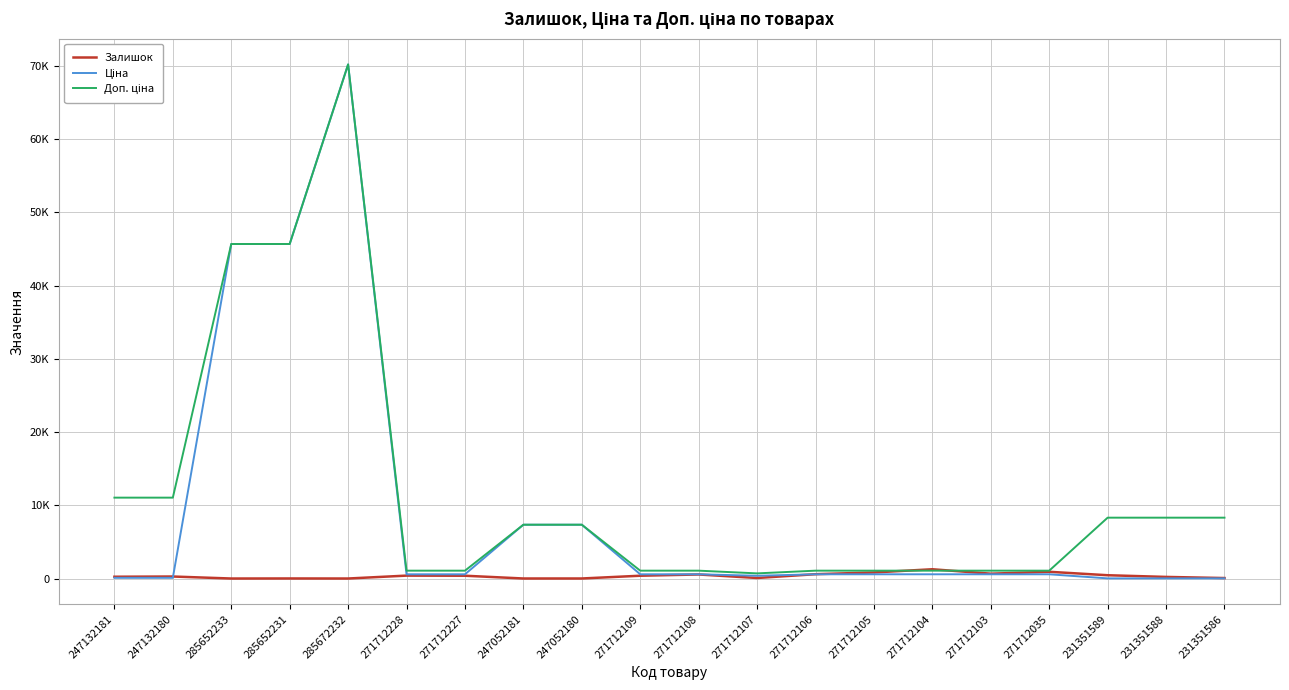

True or false: Ціна and Доп. ціна cross at least once.

False